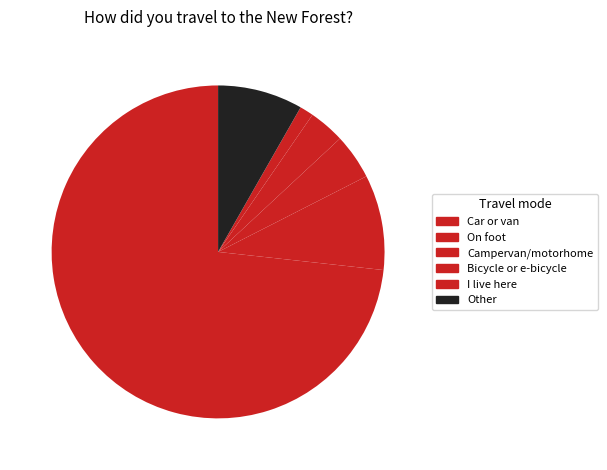

How many segments does this pie chart have?

6